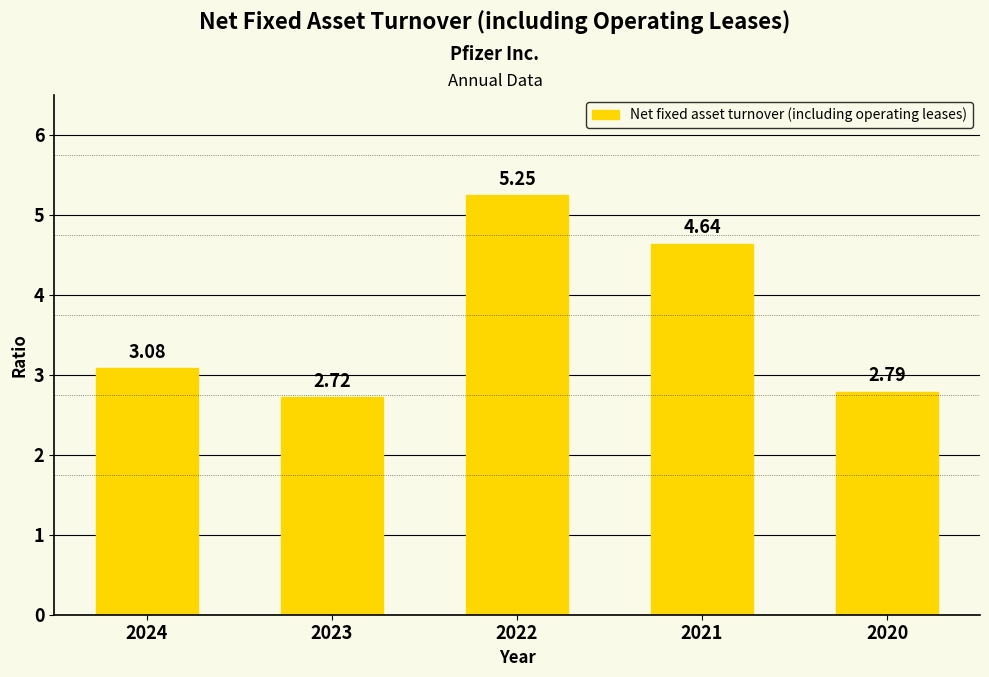

List the labels in order of value, largest first.

2022, 2021, 2024, 2020, 2023